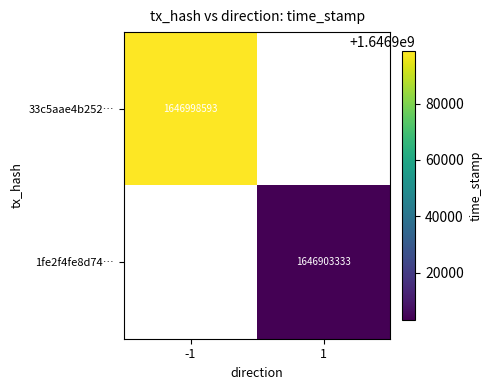

The 33c5aae4b252… series shows 1646998593 at -1. True or false?

True